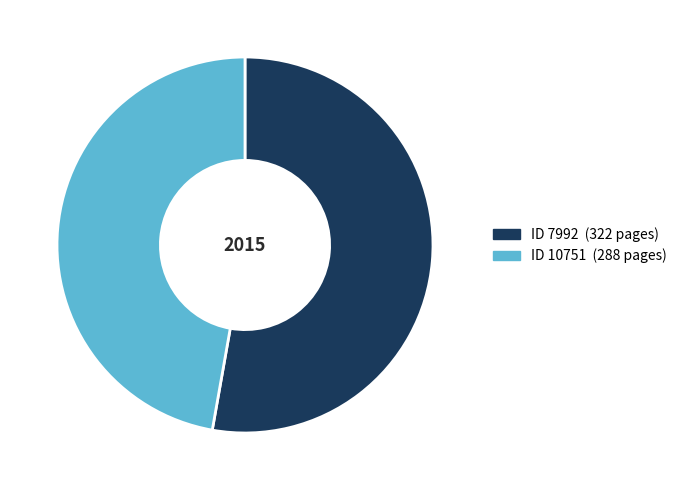

Is there any slice that represents more than half of the pie?

Yes